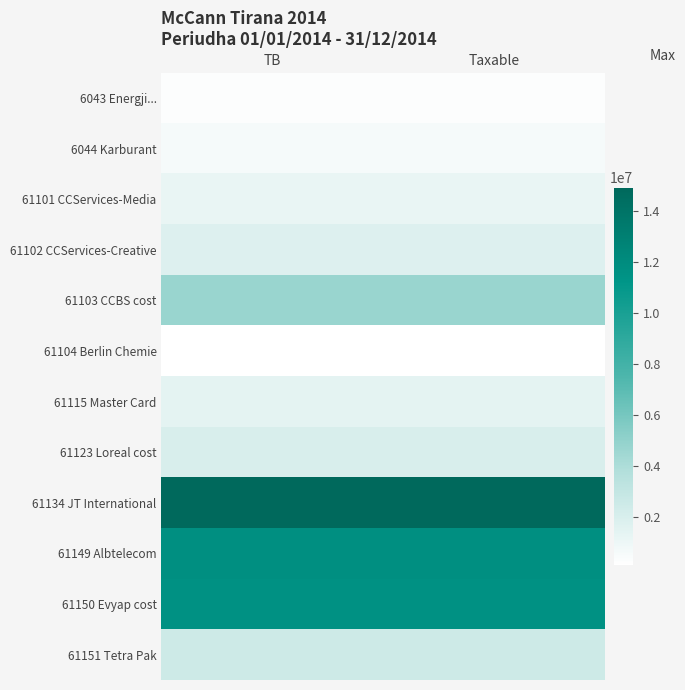

Reading left to right, list all the values displayed in this chart.

6043 Energji...: TB=250227.1	Taxable=250227.1
6044 Karburant: TB=588118.9	Taxable=575296.9
61101 CCServices-Media: TB=1149043.7	Taxable=1149043.7
61102 CCServices-Creative: TB=1735151.5	Taxable=1735151.5
61103 CCBS cost: TB=4735066.9	Taxable=4731146.9
61104 Berlin Chemie: TB=105900.0	Taxable=105900.0
61115 Master Card: TB=1434003.2	Taxable=1433753.2
61123 Loreal cost: TB=2010362.2	Taxable=1991862.2
61134 JT International: TB=14931158.8	Taxable=14887859.8
61149 Albtelecom: TB=11717876.6	Taxable=11717876.6
61150 Evyap cost: TB=11574631.1	Taxable=11574631.1
61151 Tetra Pak: TB=2483496.3	Taxable=2482098.3